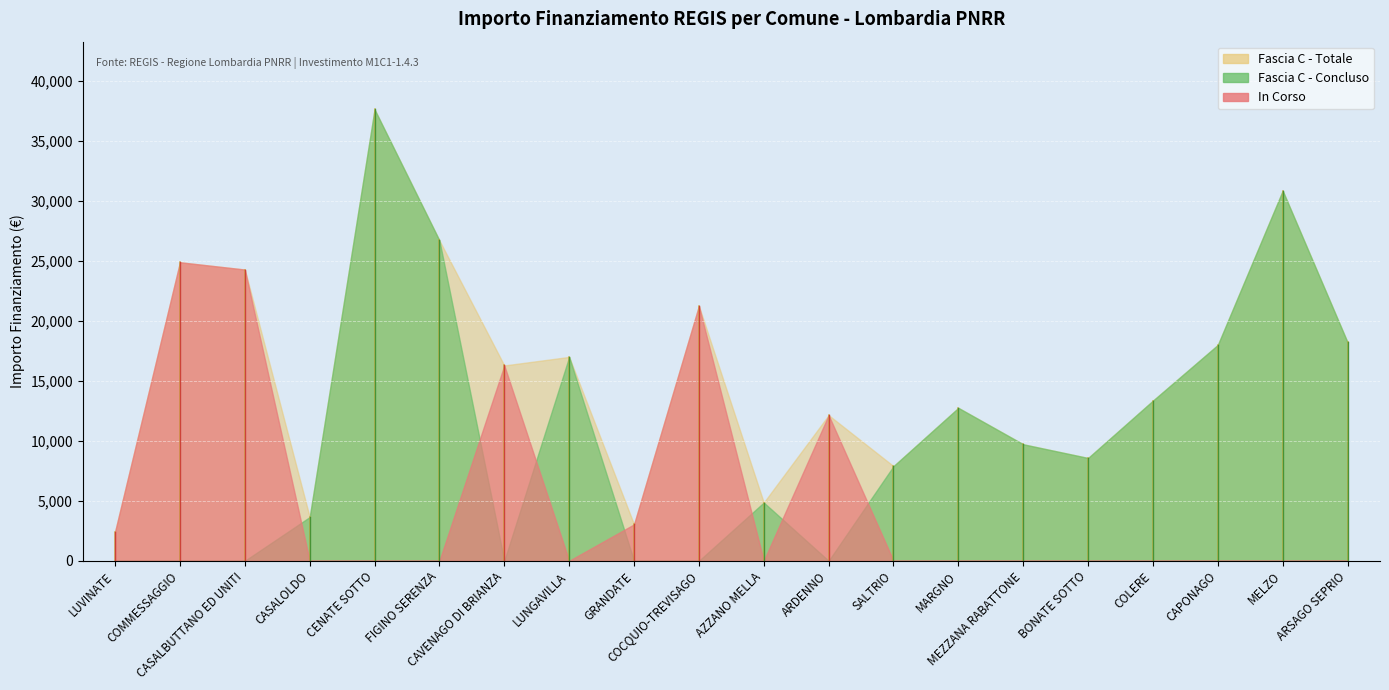

Where does the Investimento 1.4 (Concluso) series first go above 8570?

CENATE SOTTO